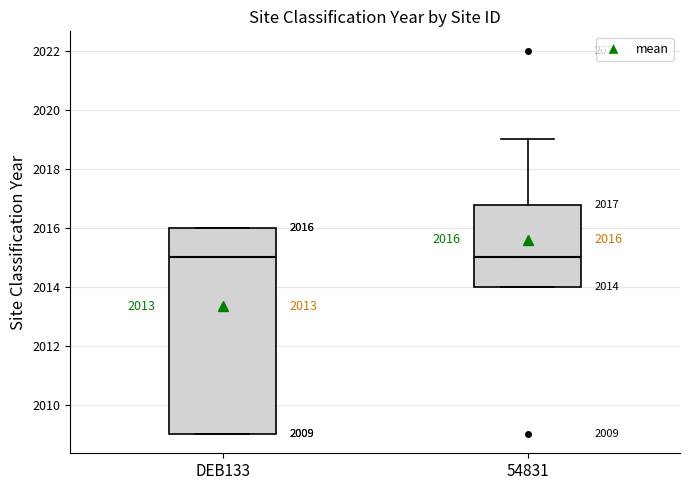

Which box is the tallest, from its lower edge to its upper edge?

DEB133